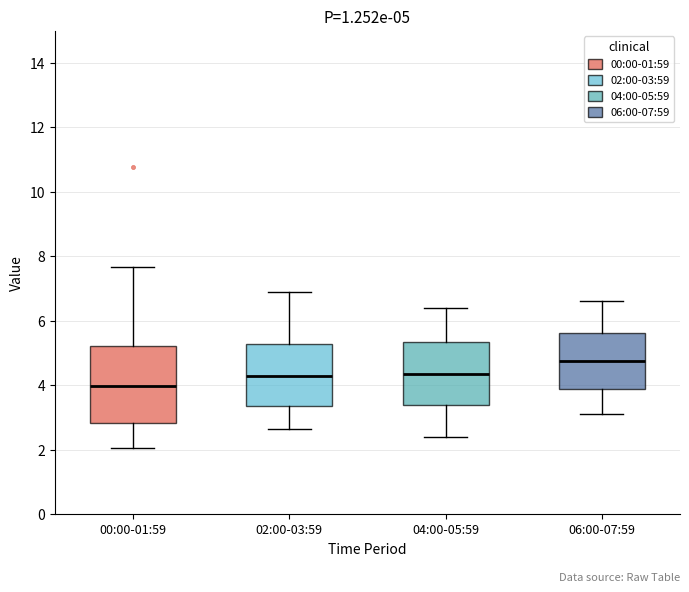

Which box has the lowest median line?

00:00-01:59